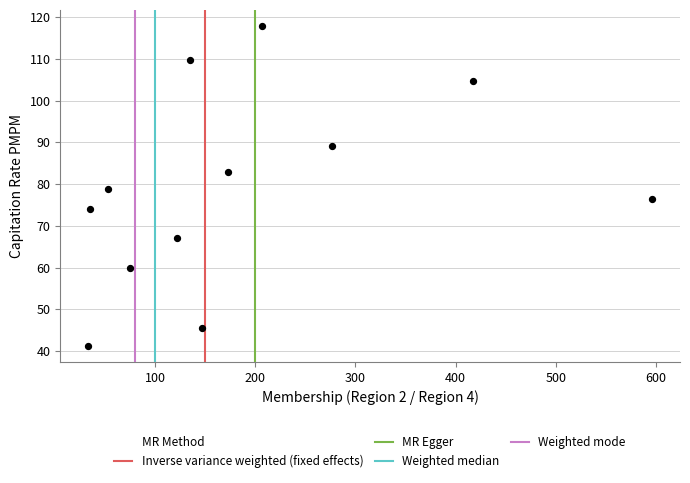

What is the range of X values (max minus min)?

562.0